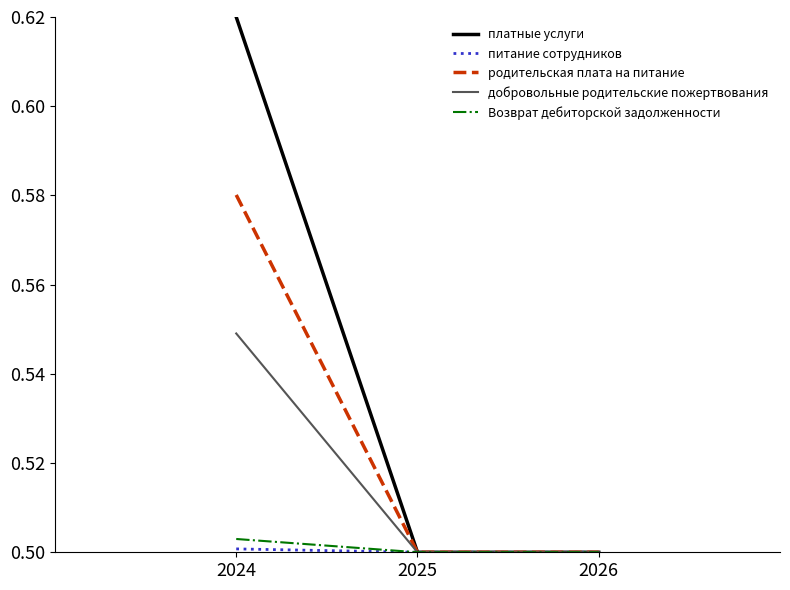

At which category is the sum across all series the highest?

2024